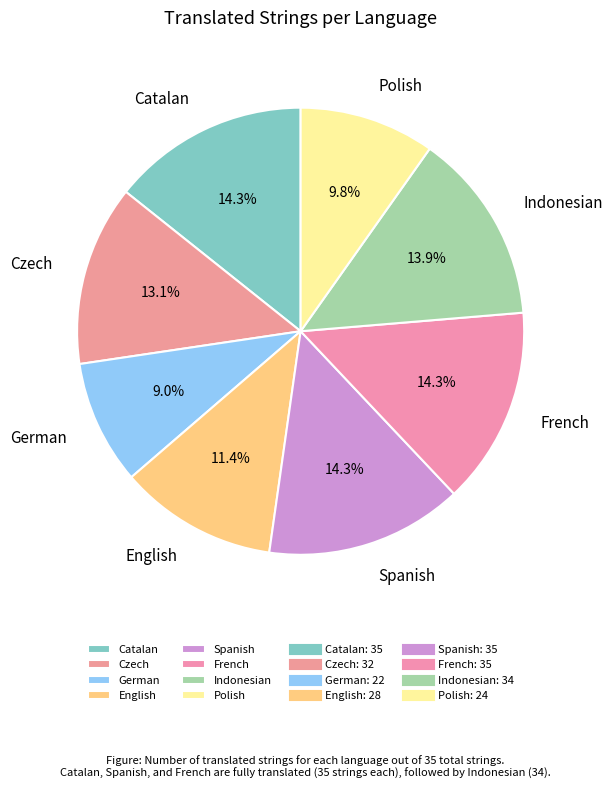

How many slices are in this pie chart?

8